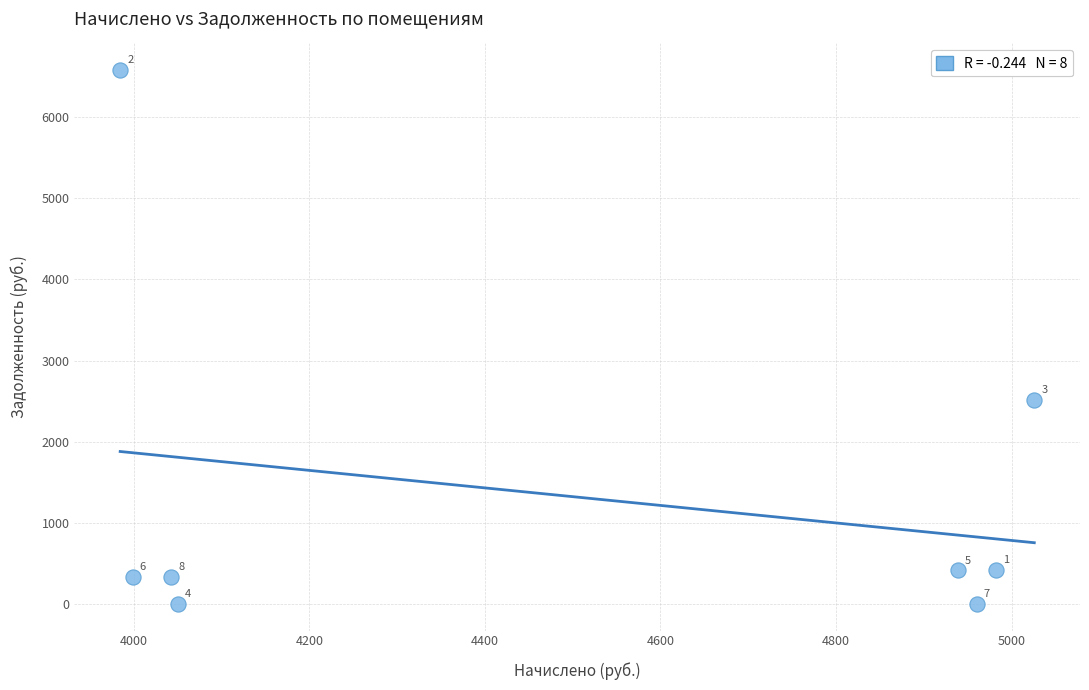

What Y value in the scatter plot is closest to 3289?

2513.0